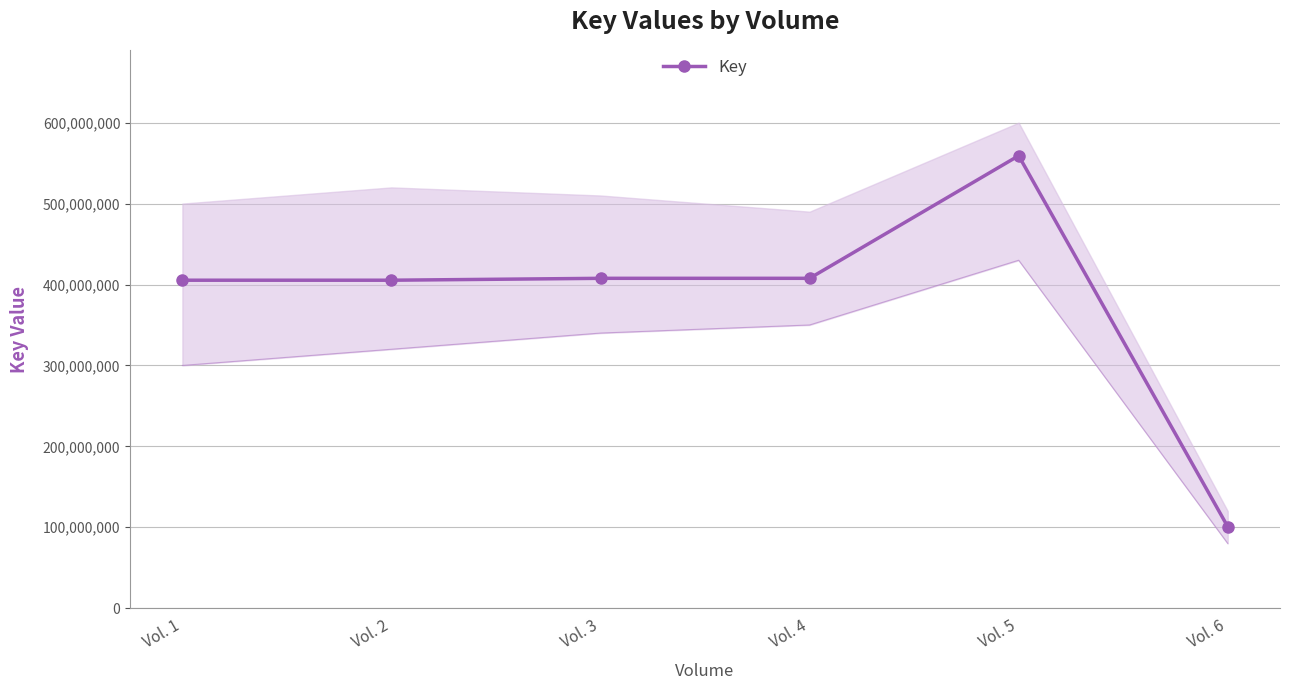

What is the change in value from Vol. 4 to Vol. 6?

-306918098